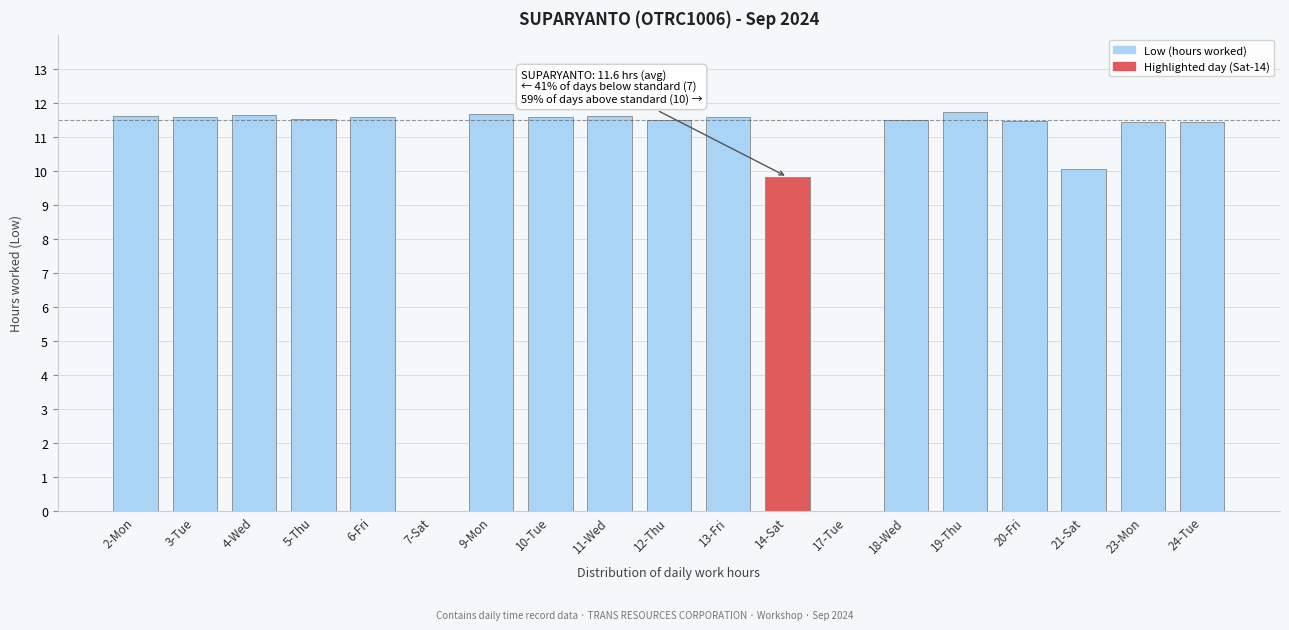

What is the sum of all values?

193.2